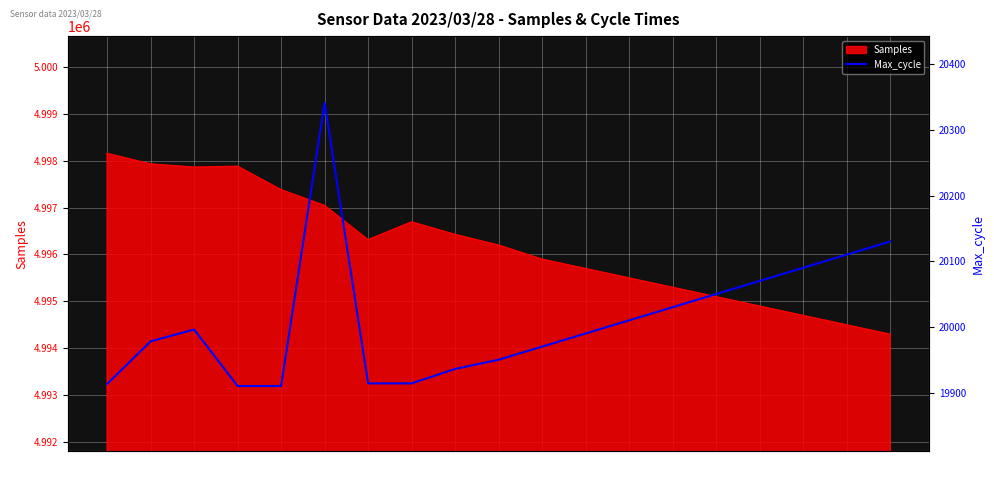

Count the number of values greater than 19990.

9